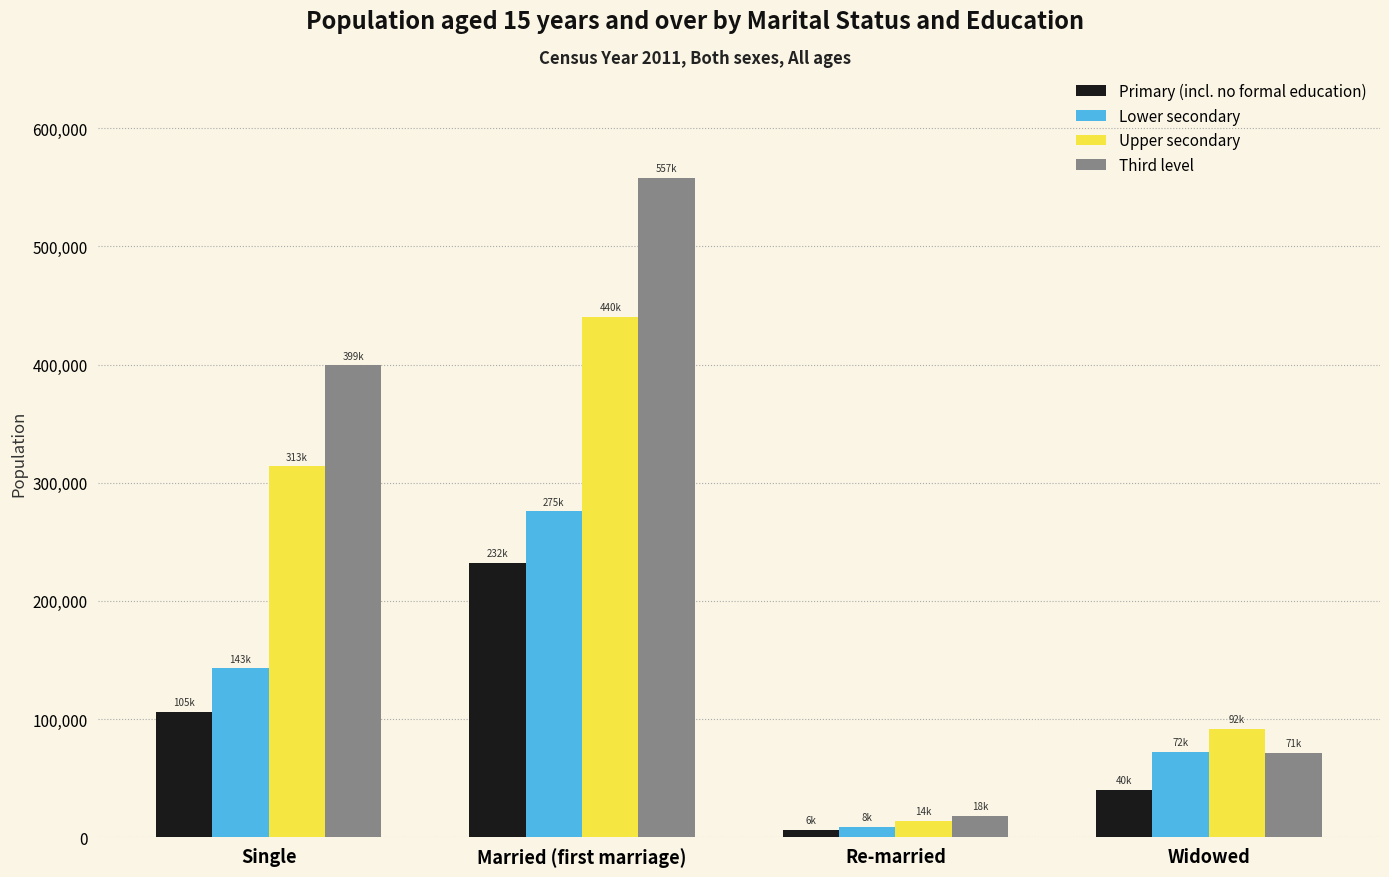

What is the minimum value shown in the chart?

6577